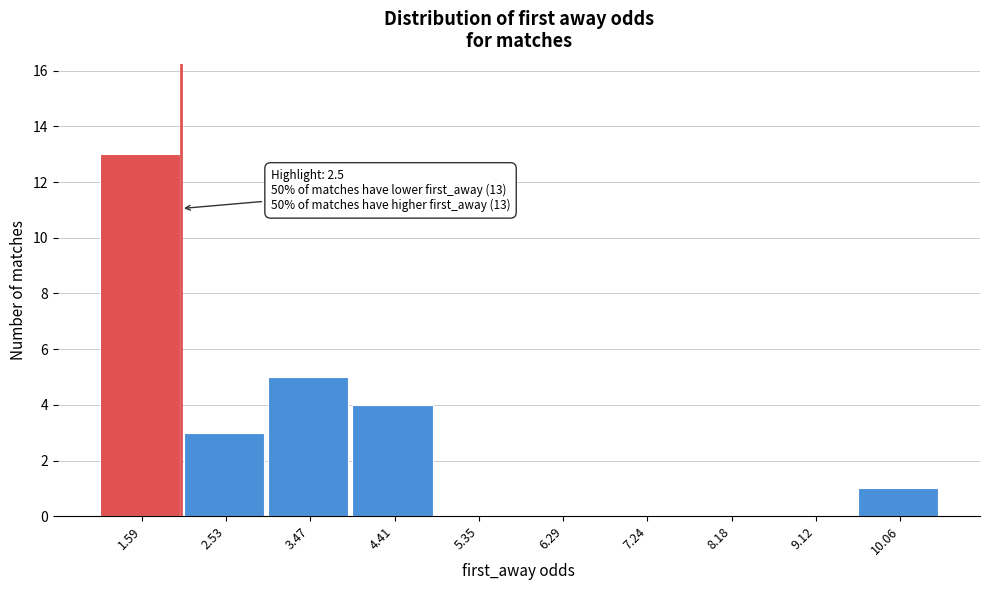

Reading left to right, transcribe all the data shown in this chart.

1.59=13	2.53=3	3.47=5	4.41=4	5.35=0	6.29=0	7.24=0	8.18=0	9.12=0	10.06=1